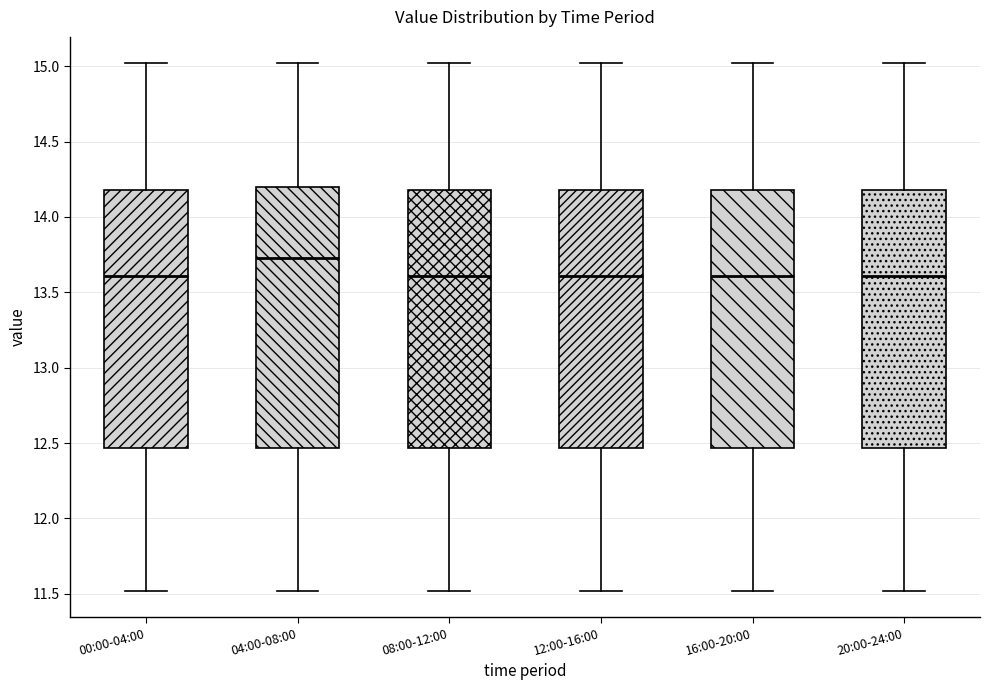

Where does the lower whisker of the box for 04:00-08:00 end on the y-axis? The values are not printed on the chart, so give them approximately, as read against the axis.

11.50